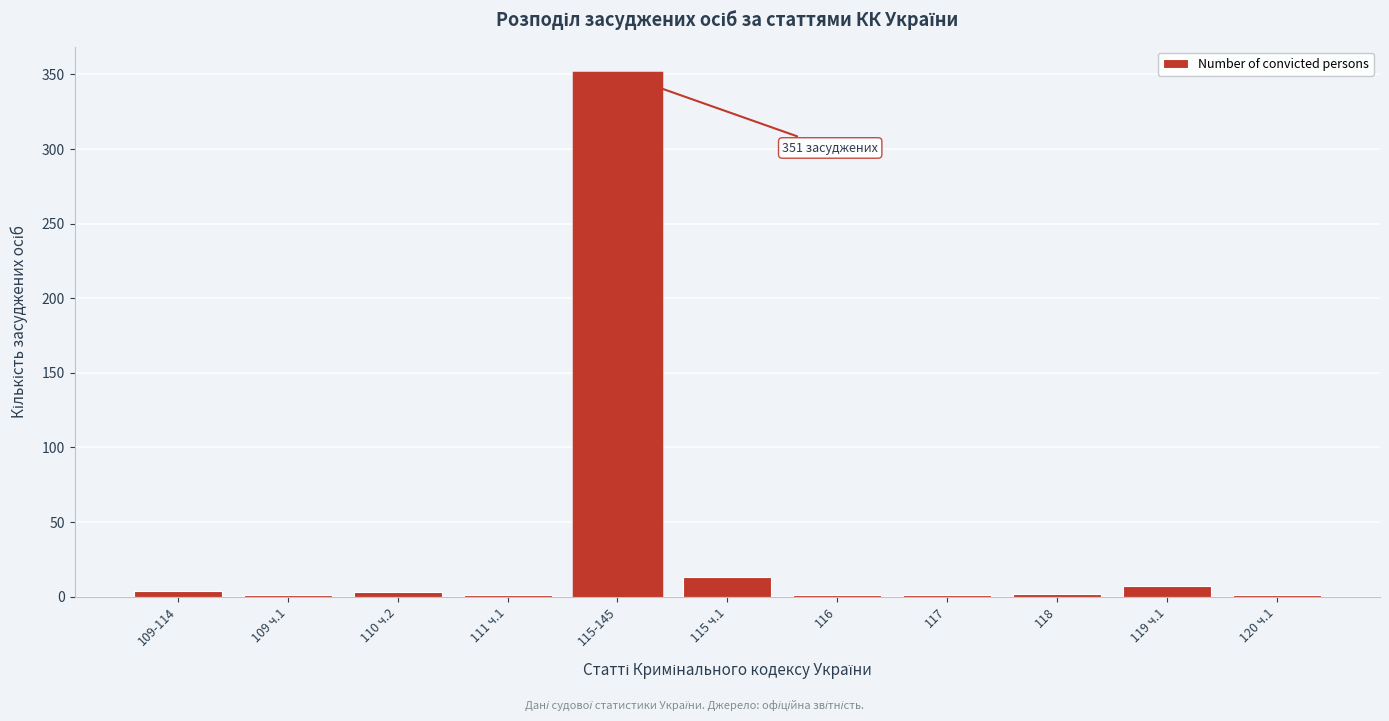

What is the sum of all values?

385